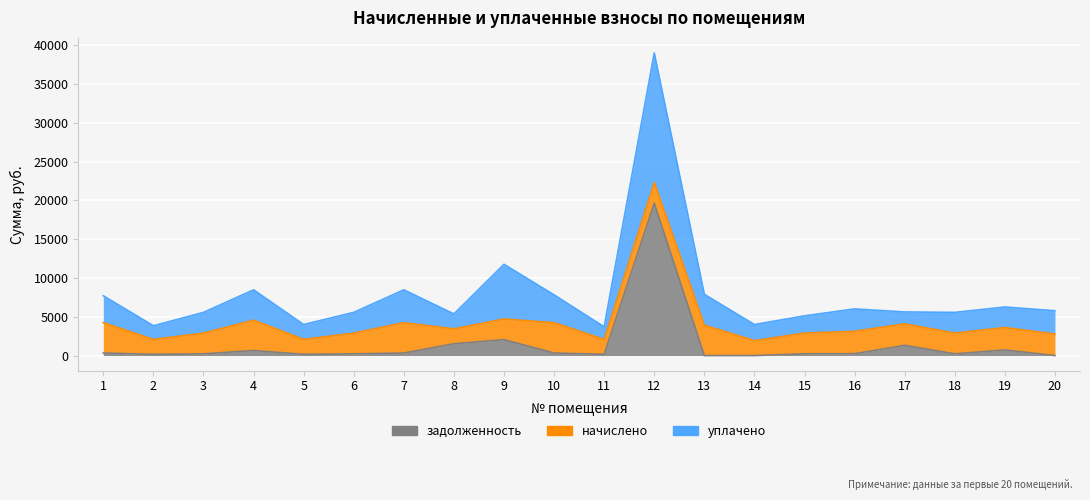

Where is the first local minimum for задолженность?

2